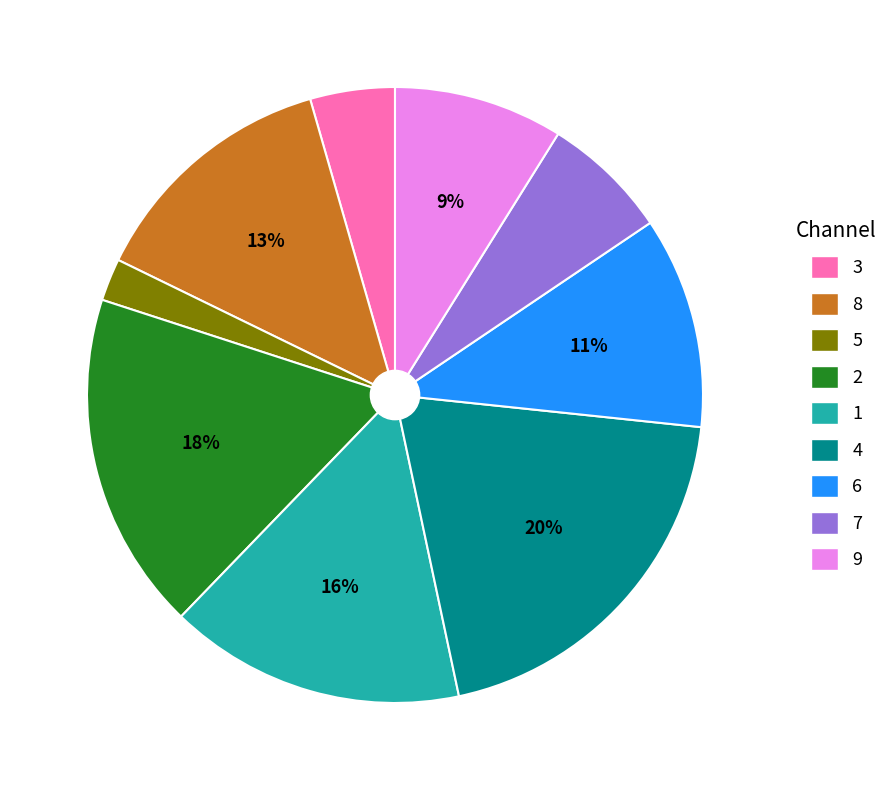

Does 5 represent more than half of the total?

No